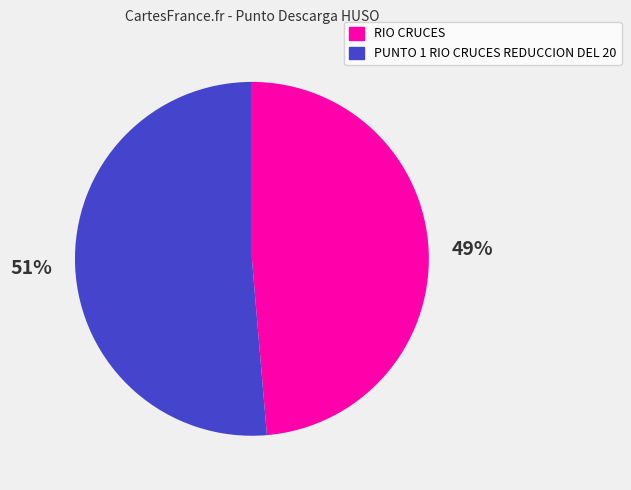

Rank the categories by value from lowest to highest.

RIO CRUCES, PUNTO 1 RIO CRUCES REDUCCION DEL 20